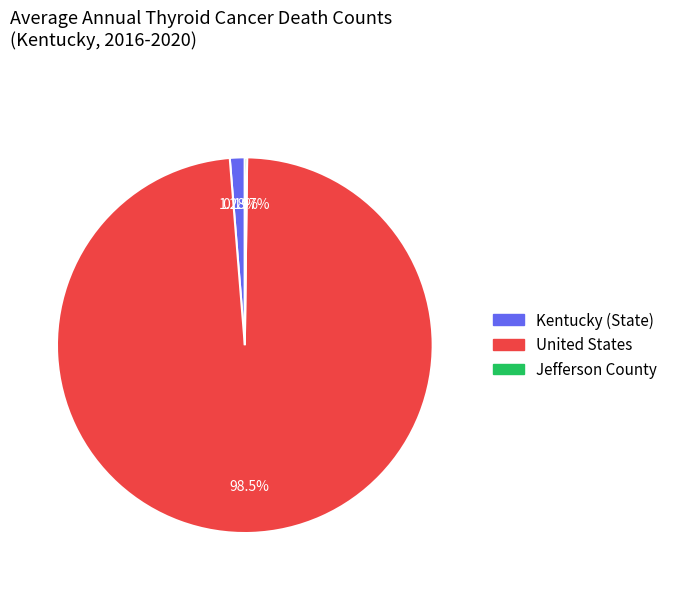

Is the sum of Kentucky and United States greater than half?

Yes